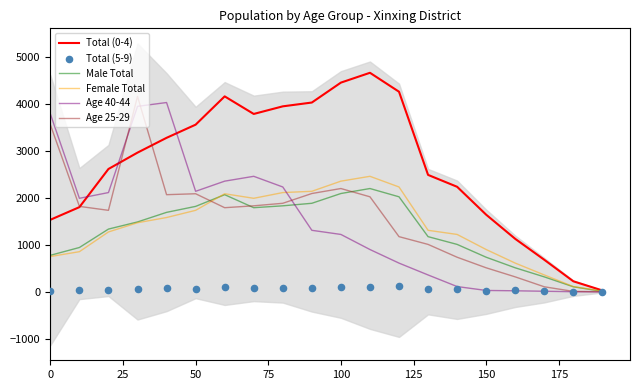

Which series has the largest Y range (max minus min)?

Total (0-4)